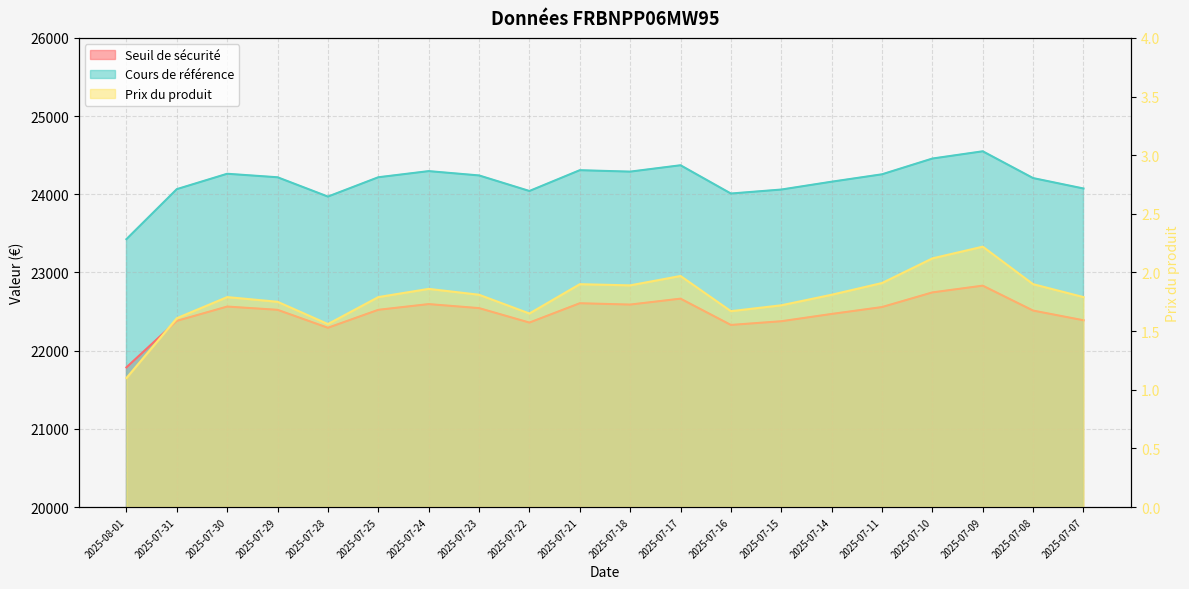

What is the label of the 12th point from the left?

2025-07-17